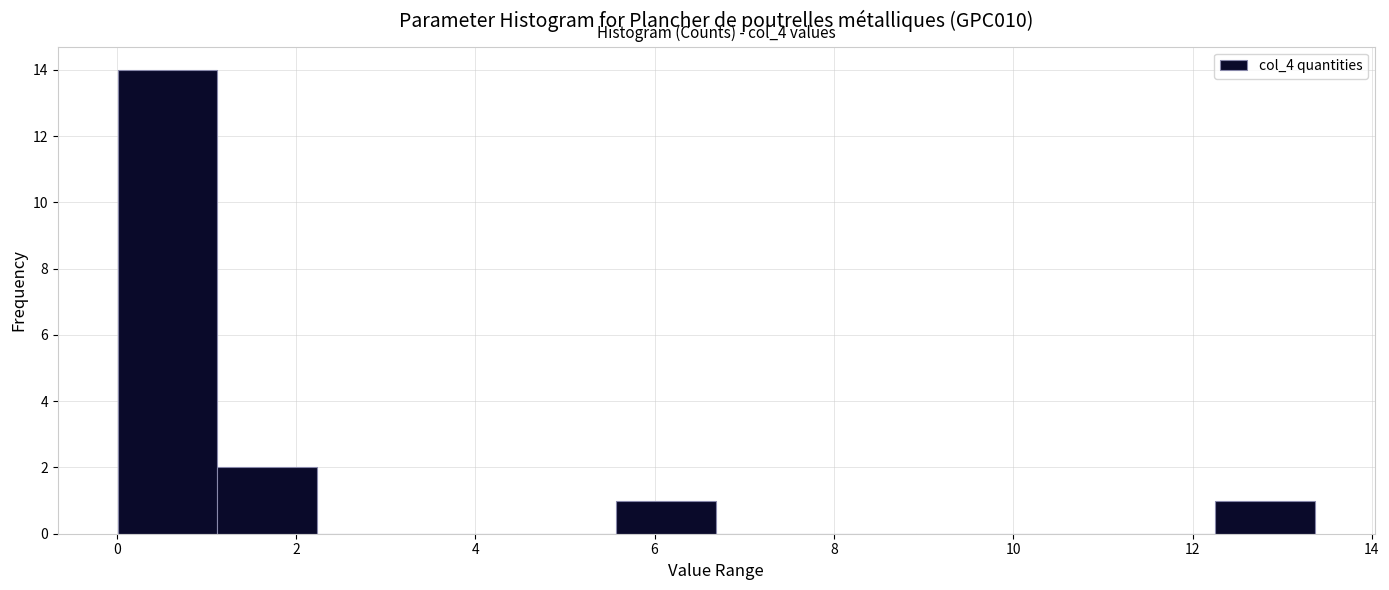

Over which range of the x-axis is the bar tallest?

0.0 to 1.2